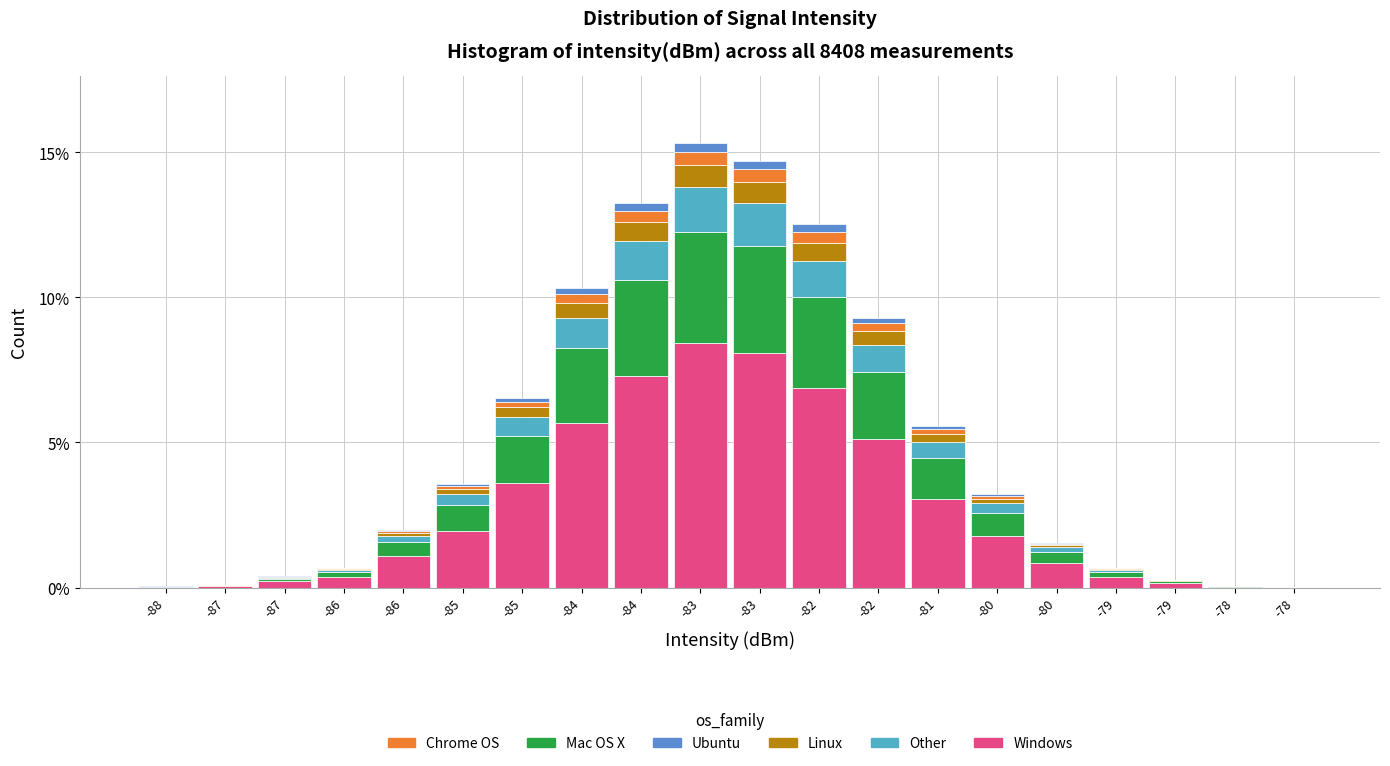

Are the bars horizontal?

No